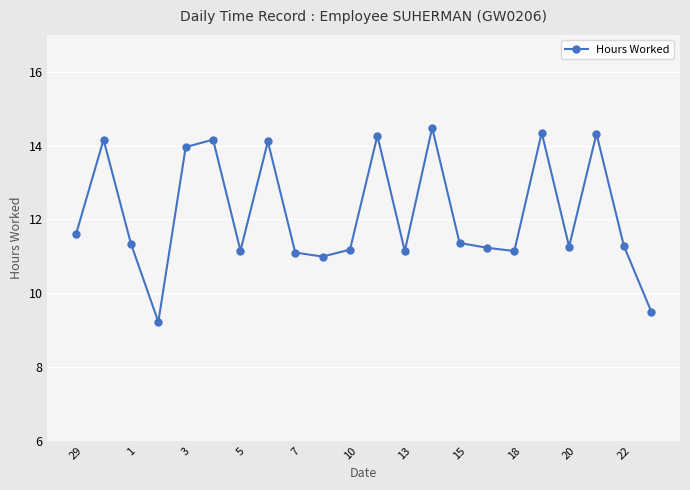

What is the difference between the maximum and second lowest values?

5.0